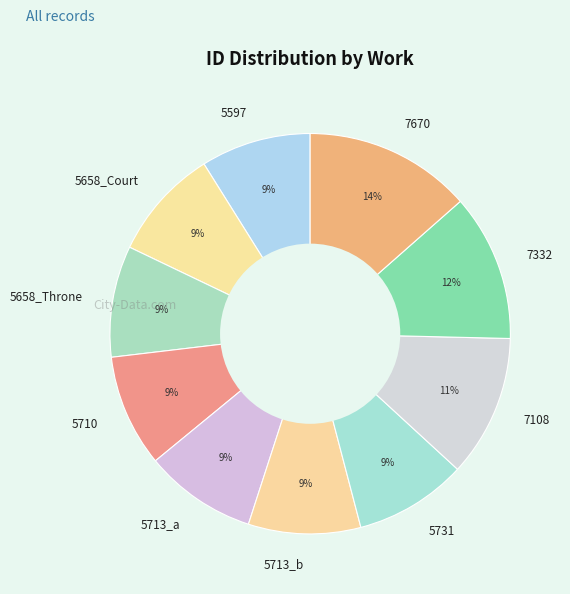

Is there a majority slice in this chart?

No